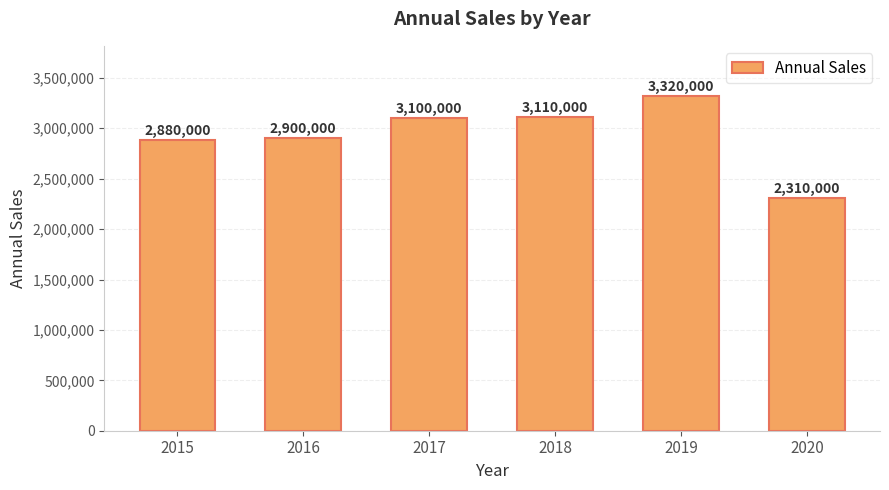

What is the value of the 3rd bar from the left?

3100000